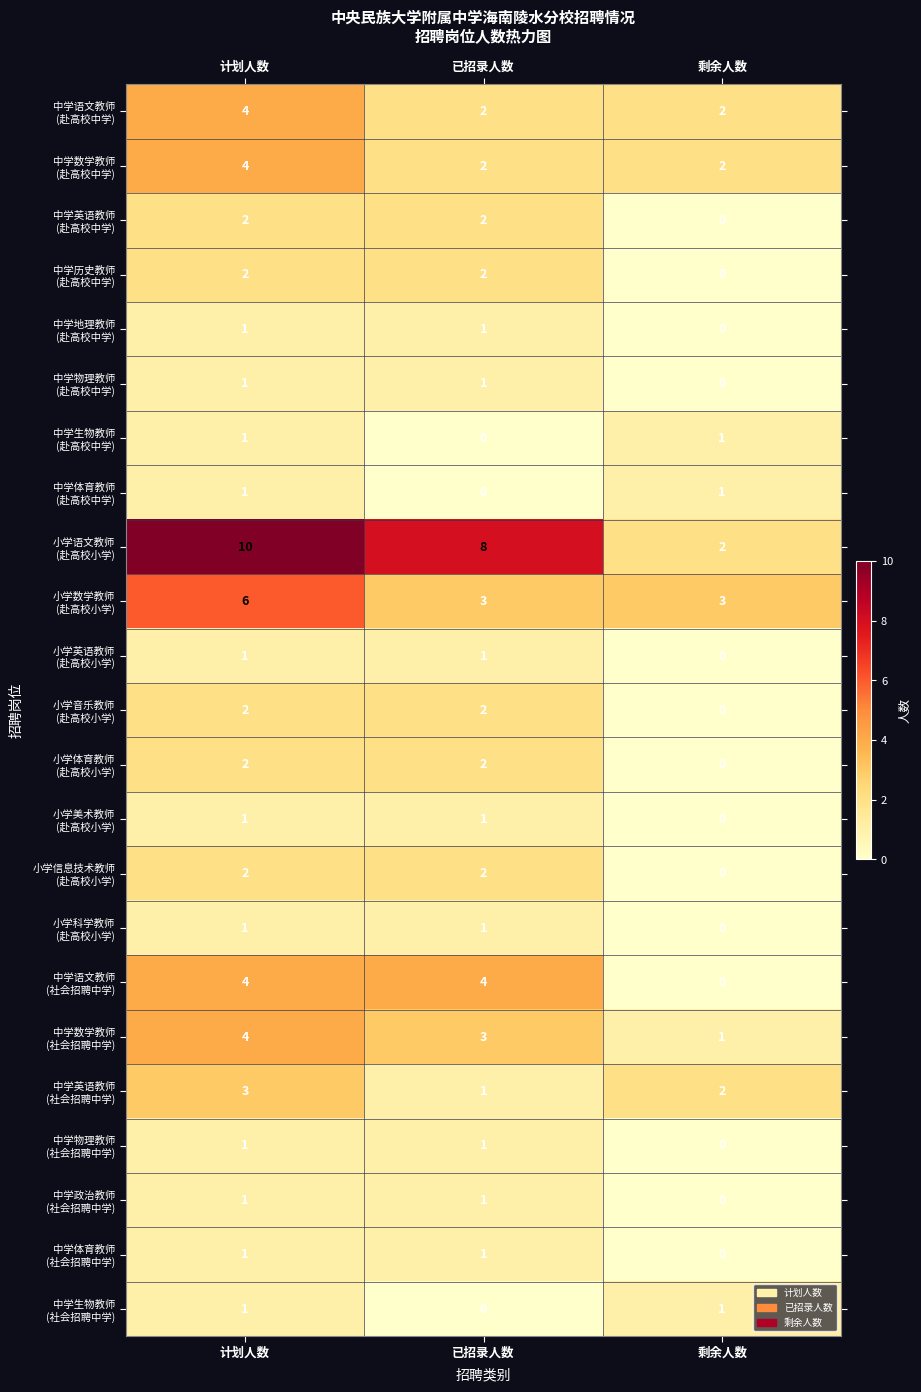

What is the difference between the highest and lowest values at 已招录人数?

8